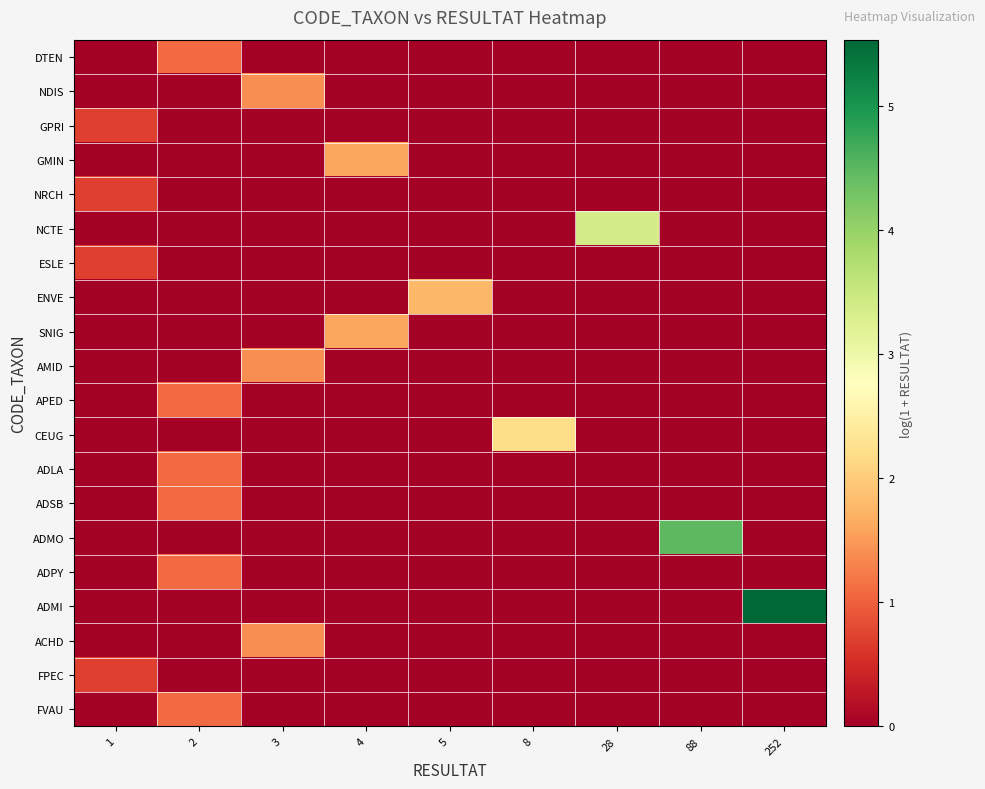

Which label corresponds to the largest value in the chart?

252